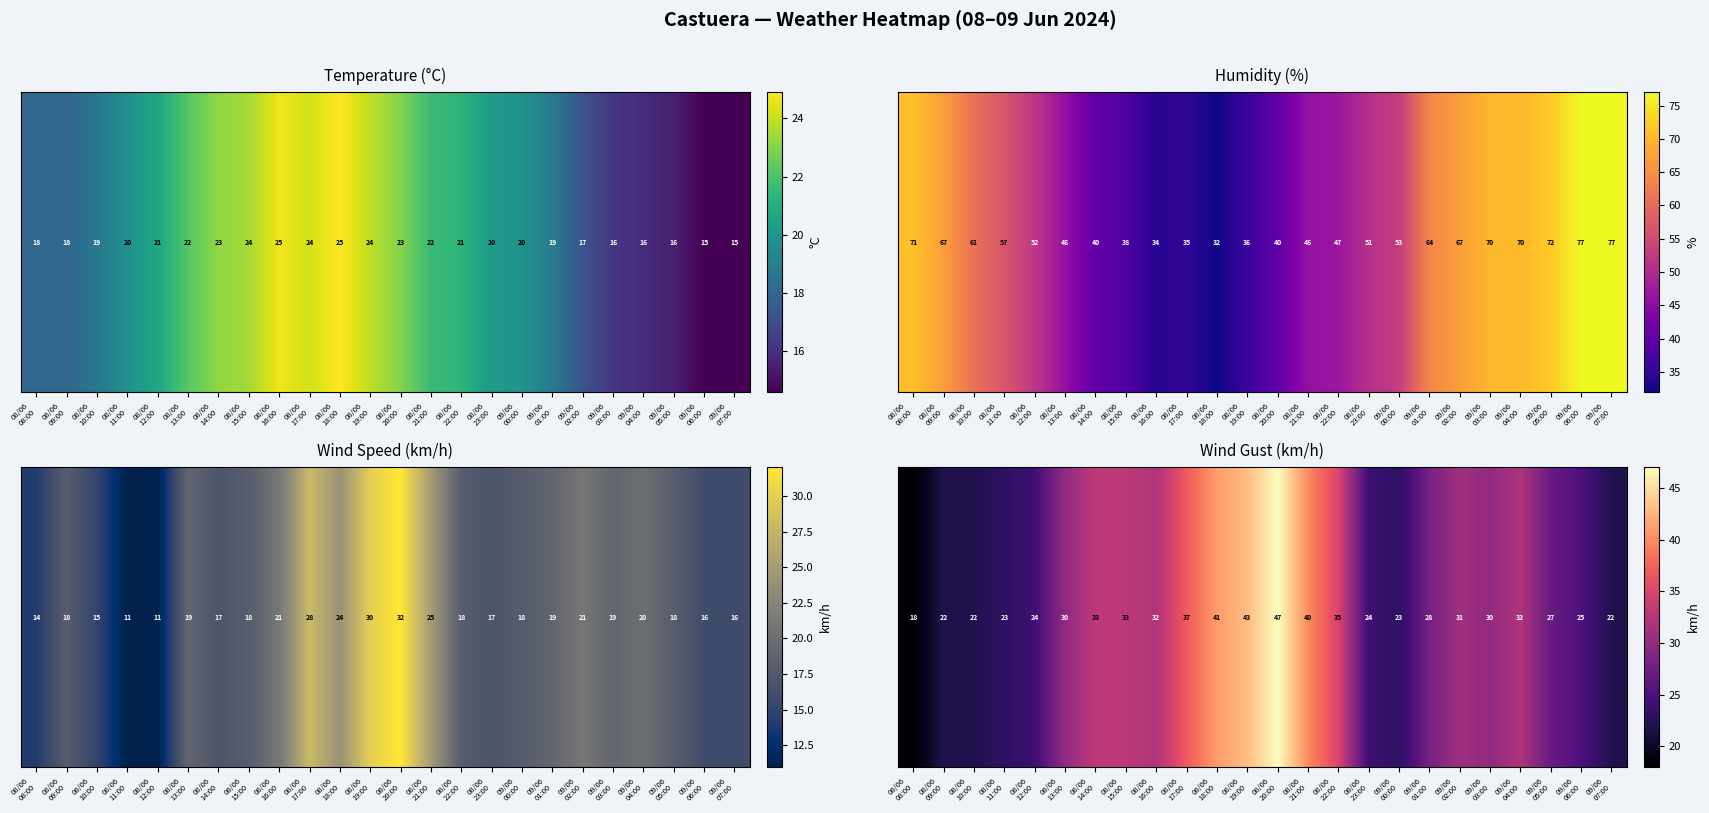

What is the change in value from 08/06
08:00 to 08/06
19:00?

+25